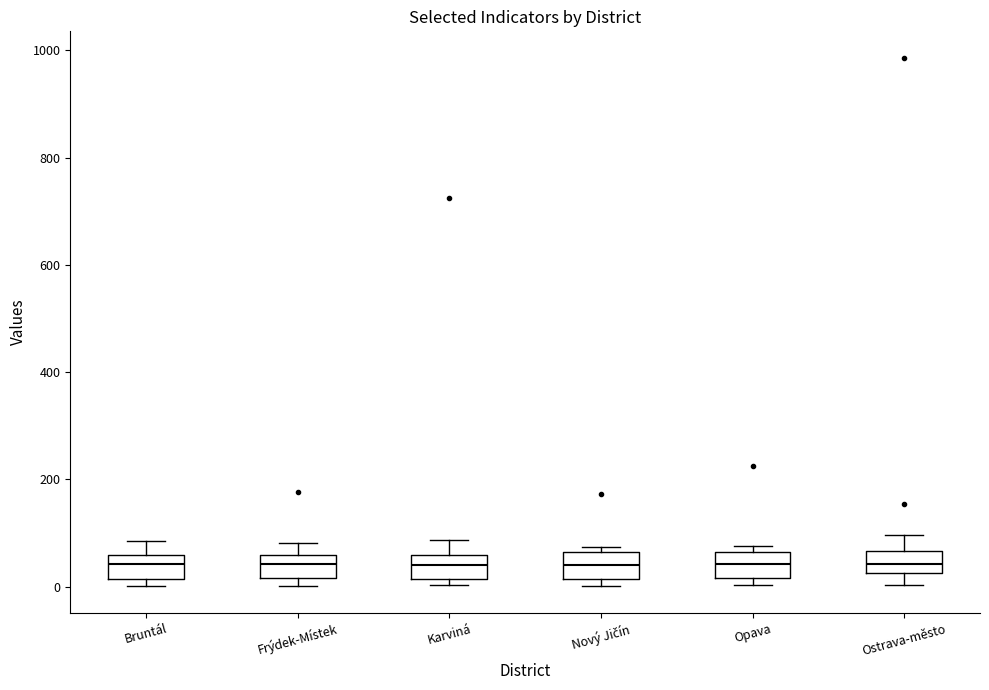

Reading left to right, transcribe this box plot: for each box, give where its median line is, the range the box spans, and where its two whiskers end, as read against the y-axis. The values are not printed on the chart, so give them approximately, as read against the axis.

Bruntál: median 40, box 20 to 60, whiskers 0 to 80
Frýdek-Místek: median 40, box 20 to 60, whiskers 0 to 80
Karviná: median 40, box 20 to 60, whiskers 0 to 80
Nový Jičín: median 40, box 20 to 60, whiskers 0 to 80
Opava: median 40, box 20 to 60, whiskers 0 to 80
Ostrava-město: median 40, box 20 to 60, whiskers 0 to 100